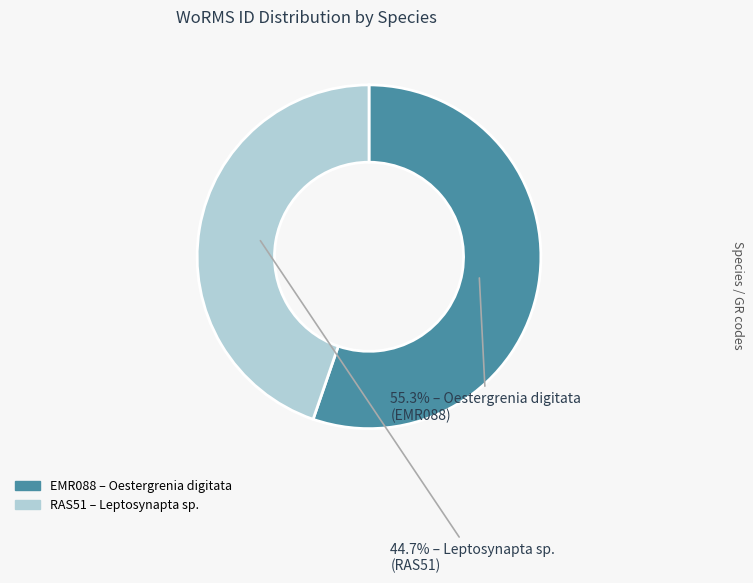

Does any single category account for the majority?

Yes